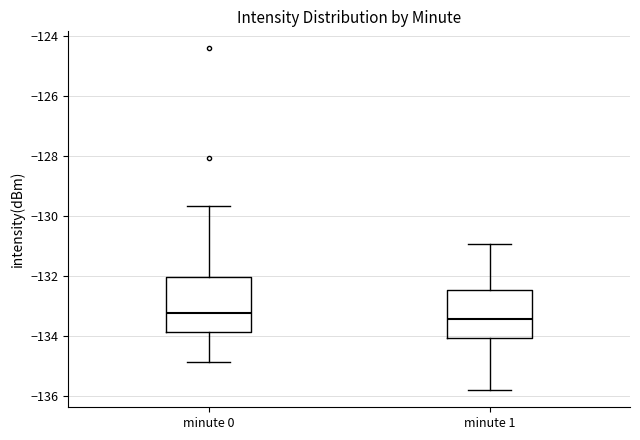

Reading left to right, transcribe this box plot: for each box, give where its median line is, the range the box spans, and where its two whiskers end, as read against the y-axis. The values are not printed on the chart, so give them approximately, as read against the axis.

minute 0: median -133.2, box -133.8 to -132.0, whiskers -134.8 to -129.6
minute 1: median -133.4, box -134.0 to -132.4, whiskers -135.8 to -131.0